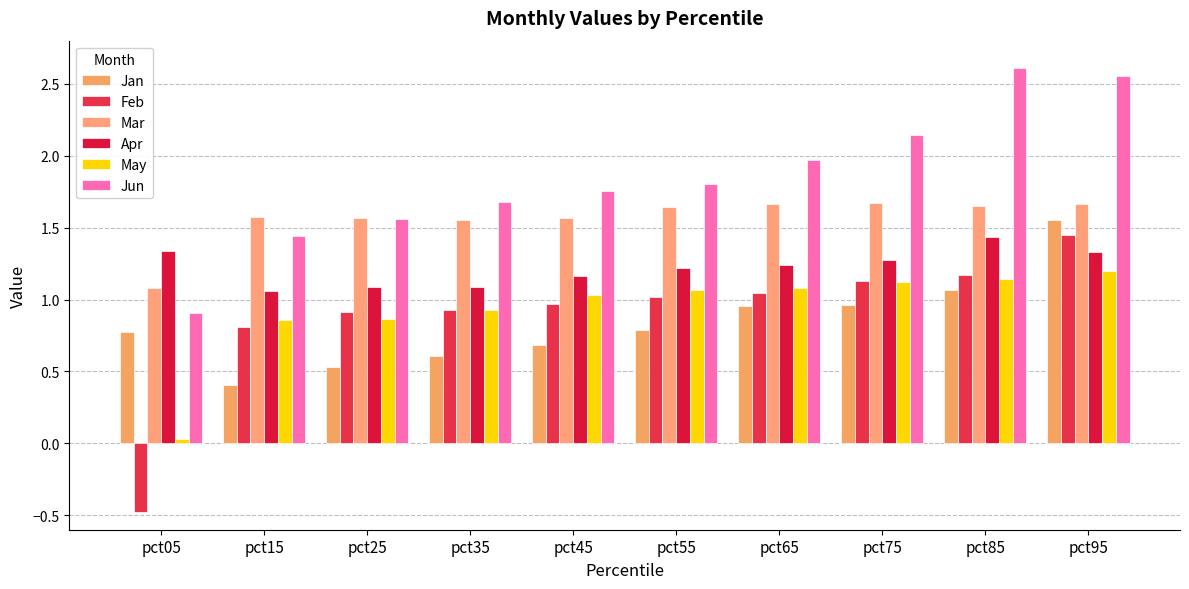

Does the chart contain stacked bars?

No